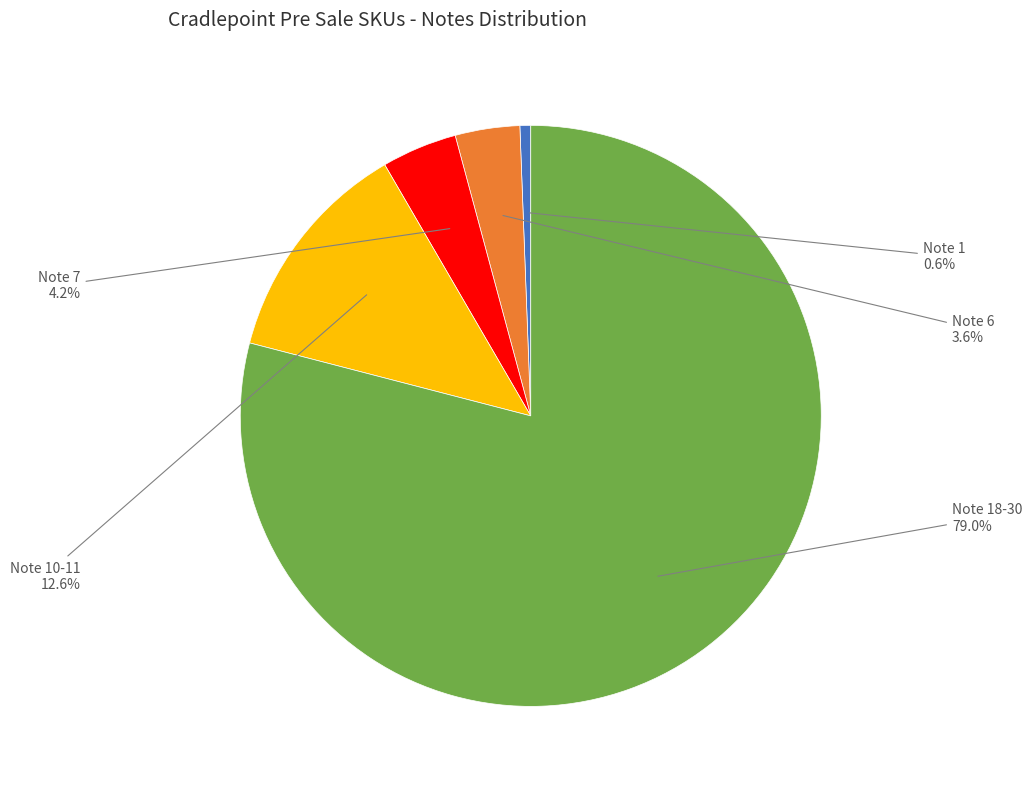

Which slice is the largest?

Note 18-30